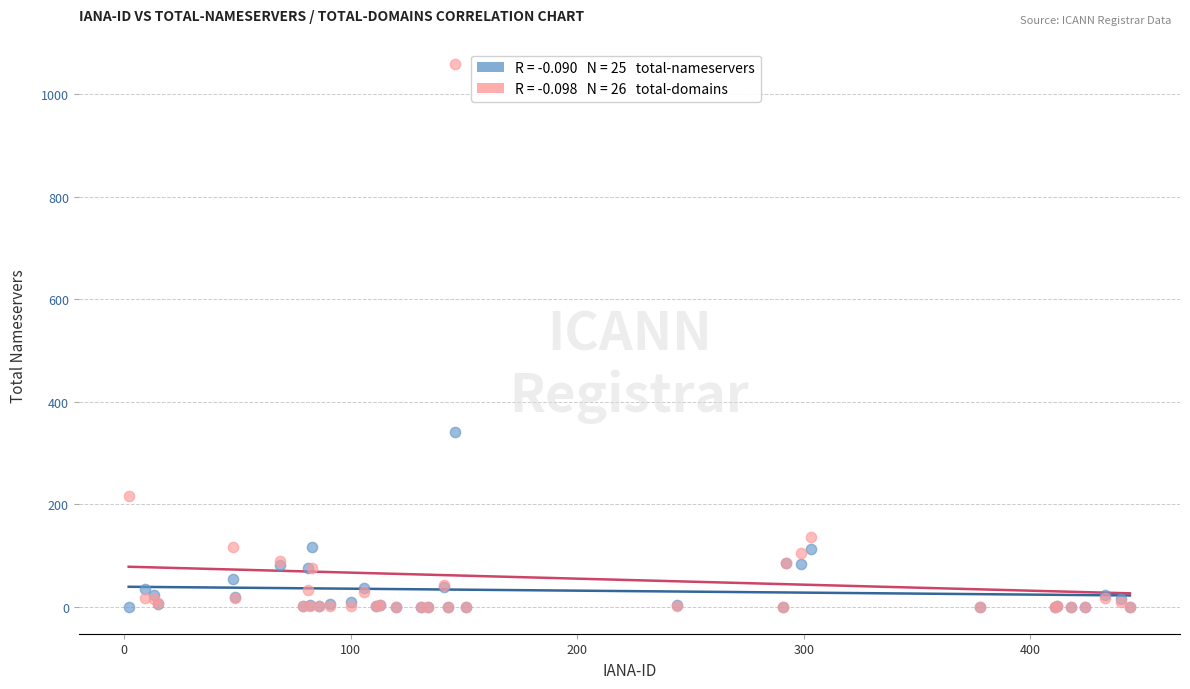

Across all series, what Y value is closest to 529?

340